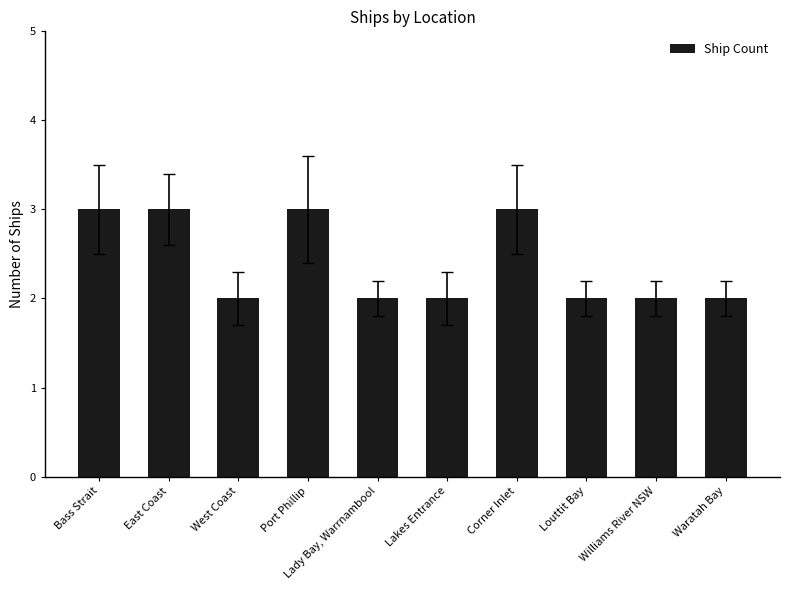

What is the sum of all values?

24